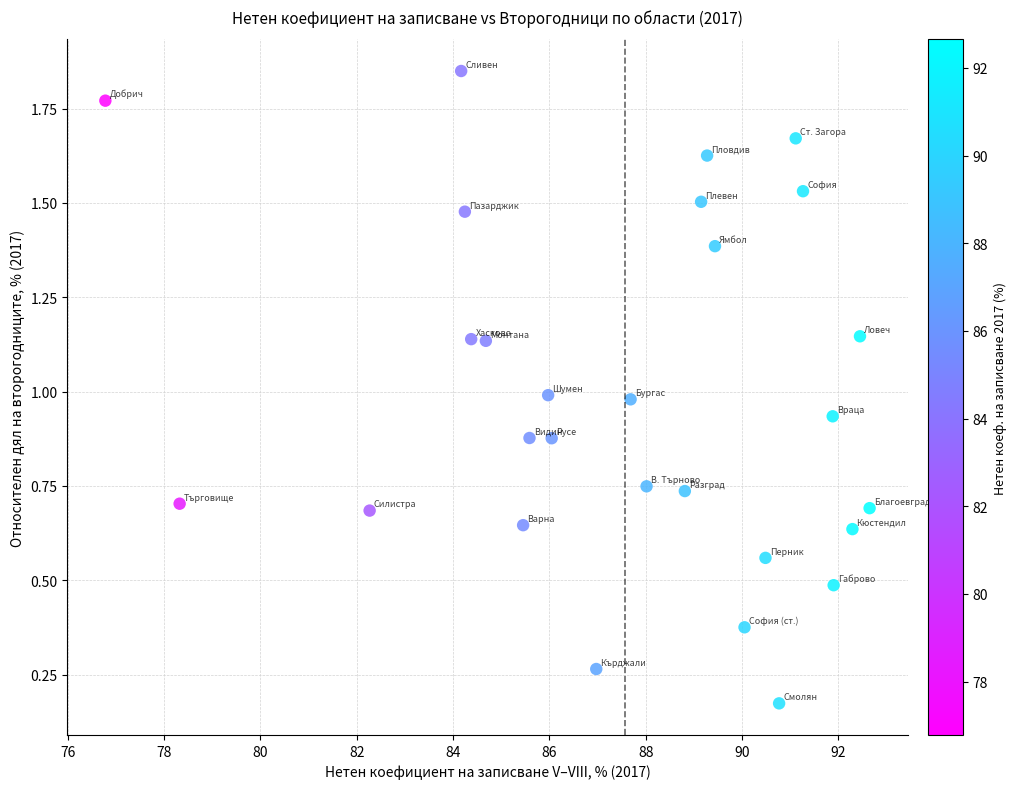

What is the range of X values (max minus min)?

15.9